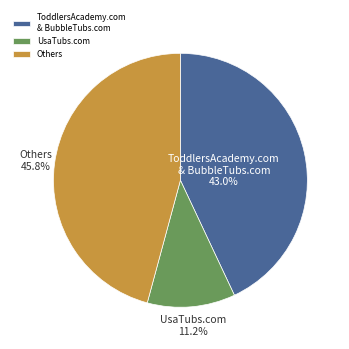

What is the largest slice in the pie chart?

Others